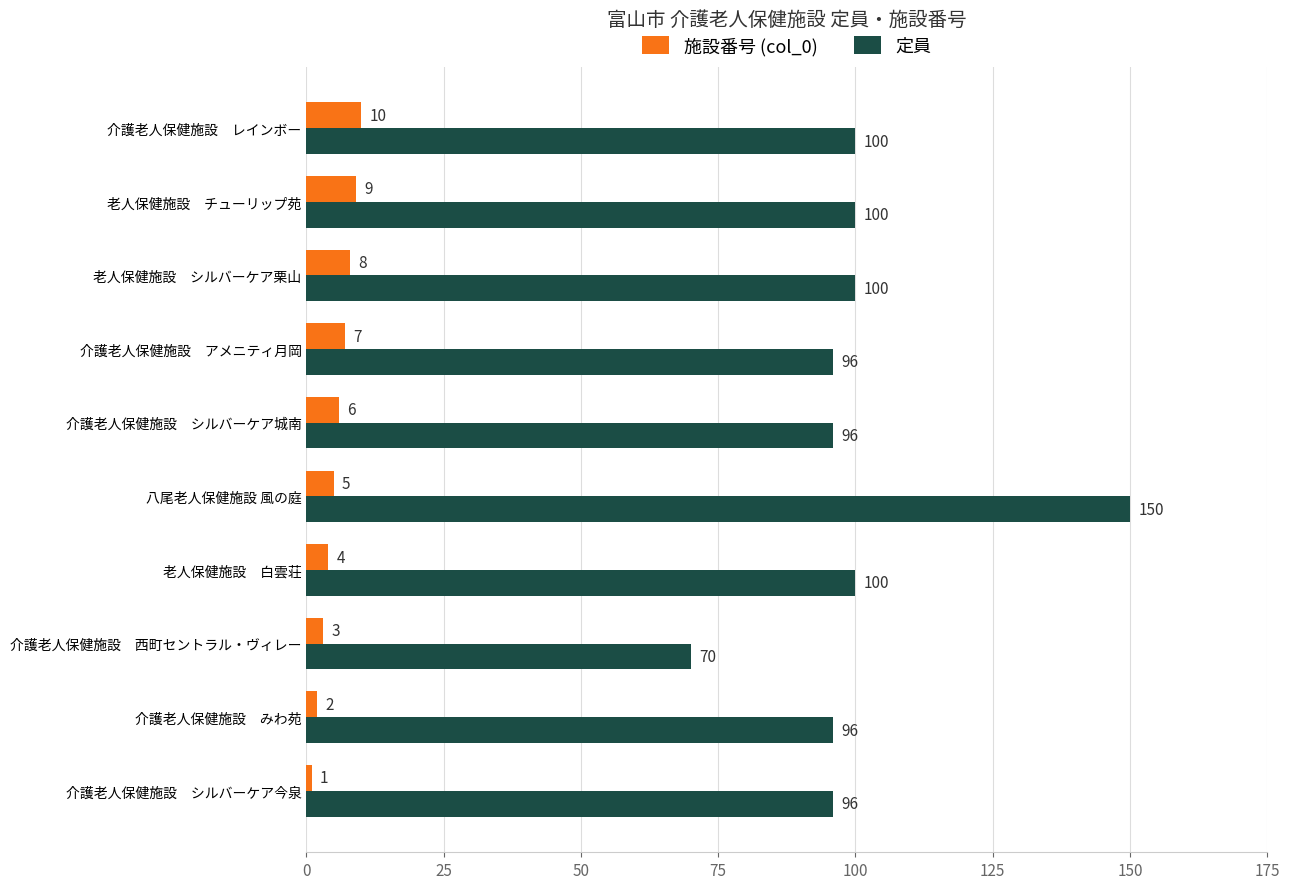

Which series has the largest range (max minus min)?

定員